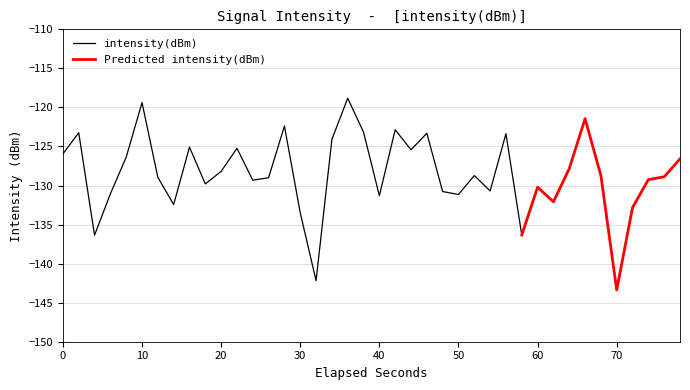

What is the average value?

-128.5